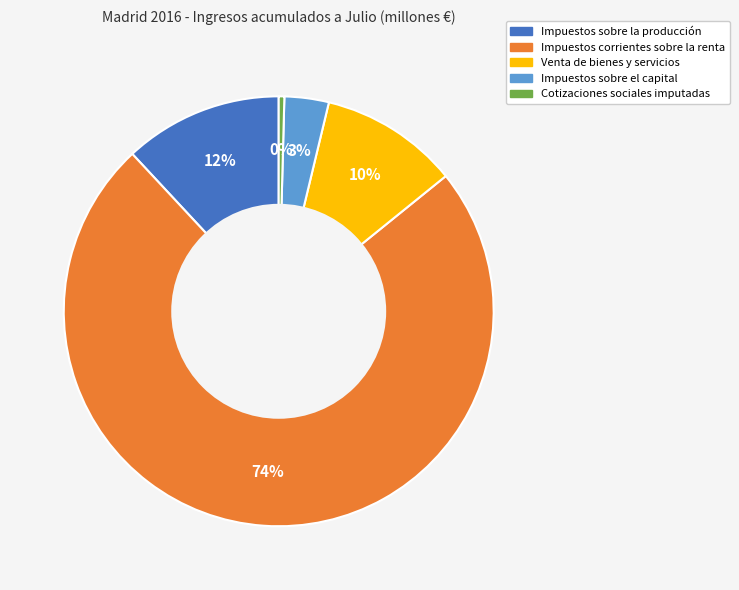

Which has a higher value, Venta de bienes y servicios or Impuestos corrientes sobre la renta?

Impuestos corrientes sobre la renta